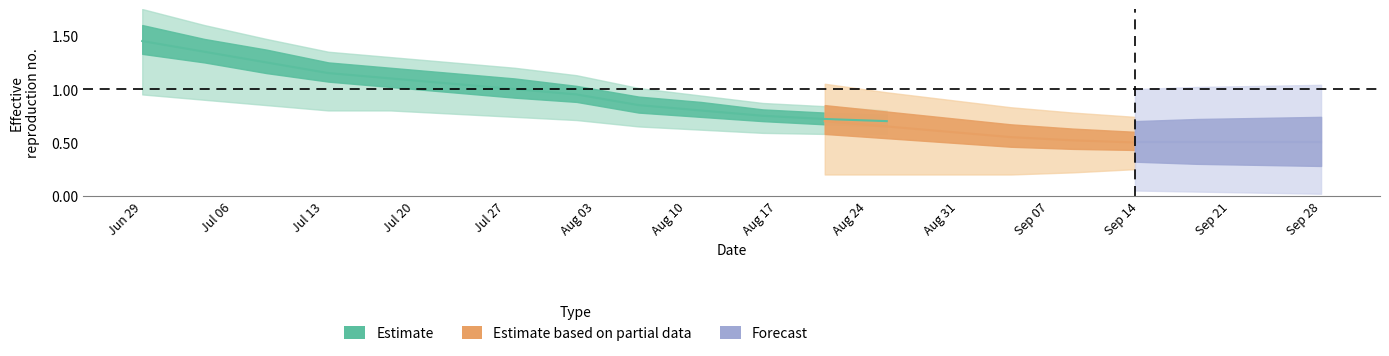

True or false: Estimate and Forecast intersect in this chart.

False